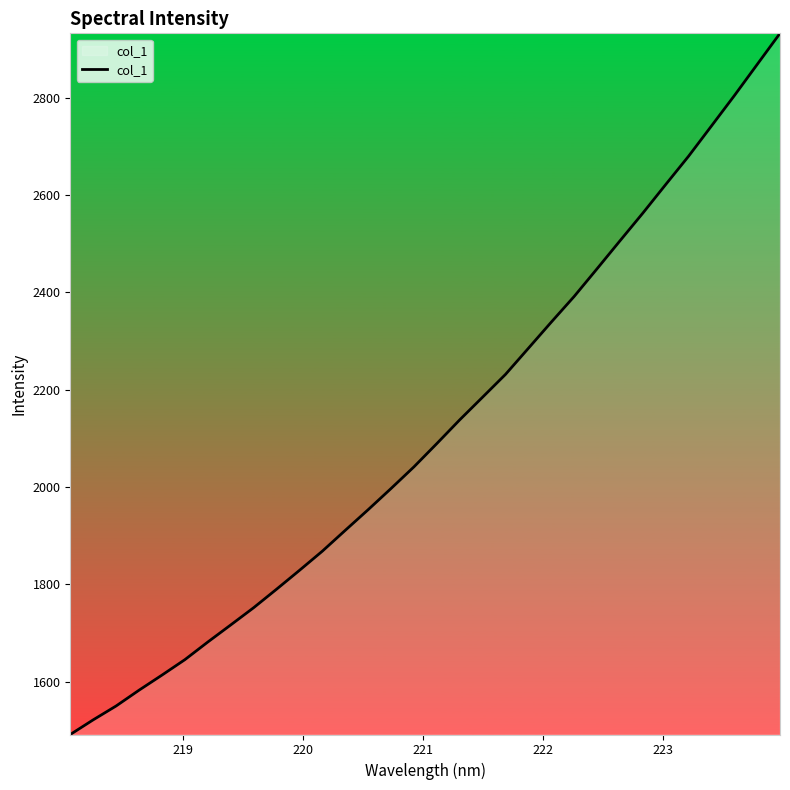

What is the minimum value shown in the chart?

1491.7